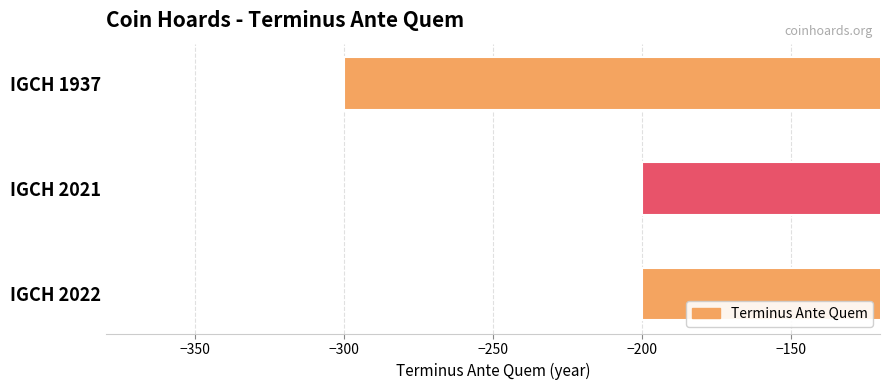

Count the values in the range -300 to -200.

3